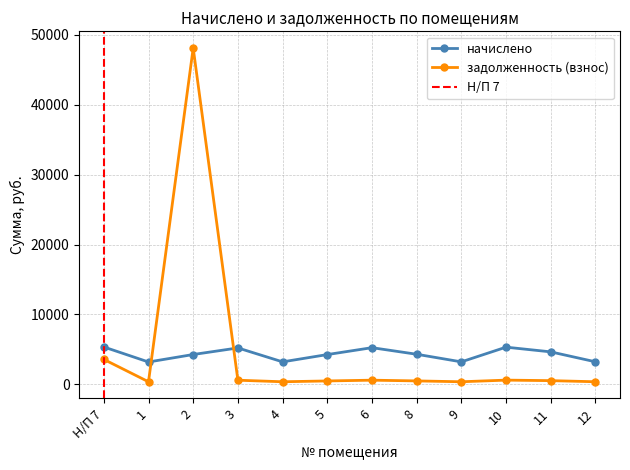

What position from the right is 9?

4